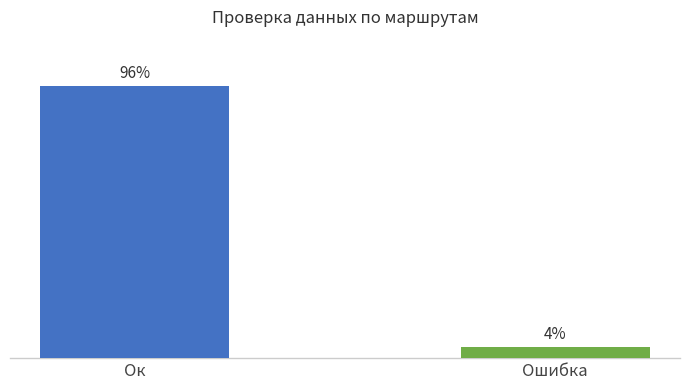

Rank the categories by value from lowest to highest.

Ошибка, Ок